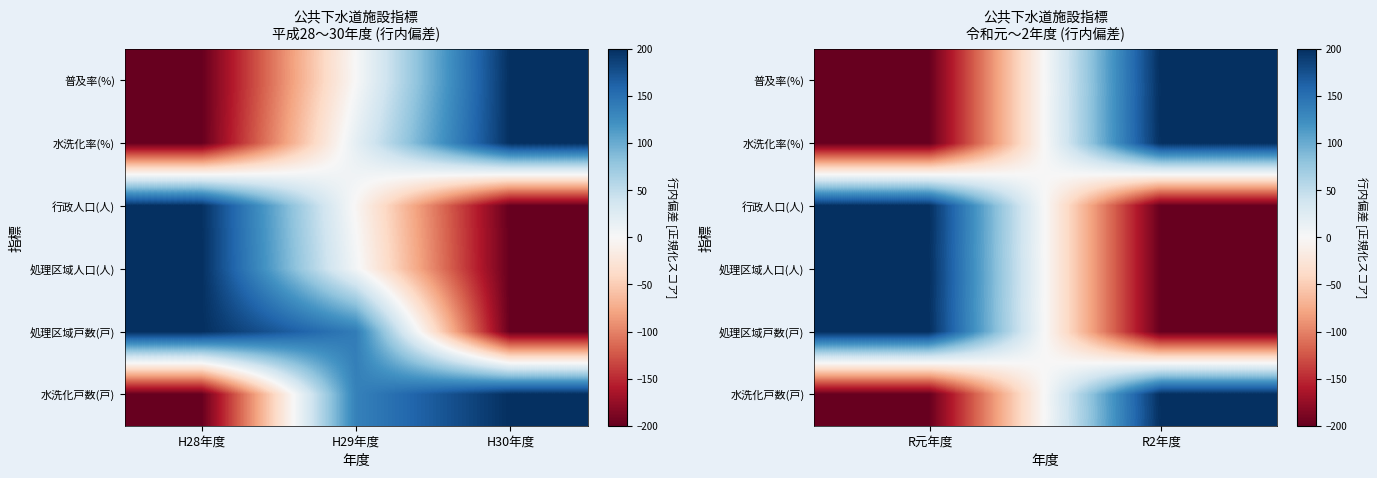

The value of 水洗化戸数(戸) at R元年度 is -131. True or false?

False